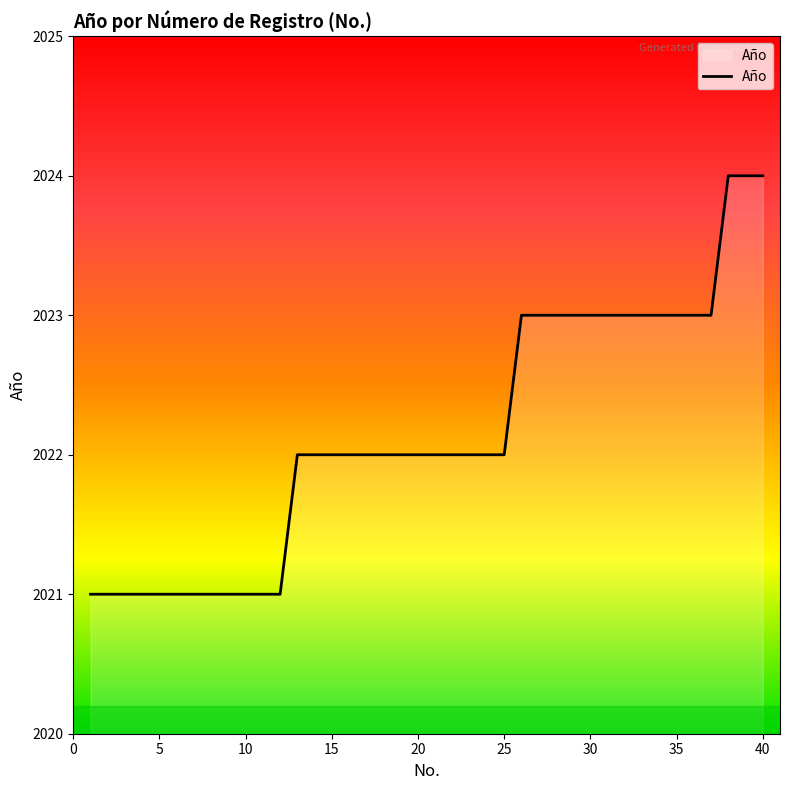

What is the difference between the maximum and minimum values?

3